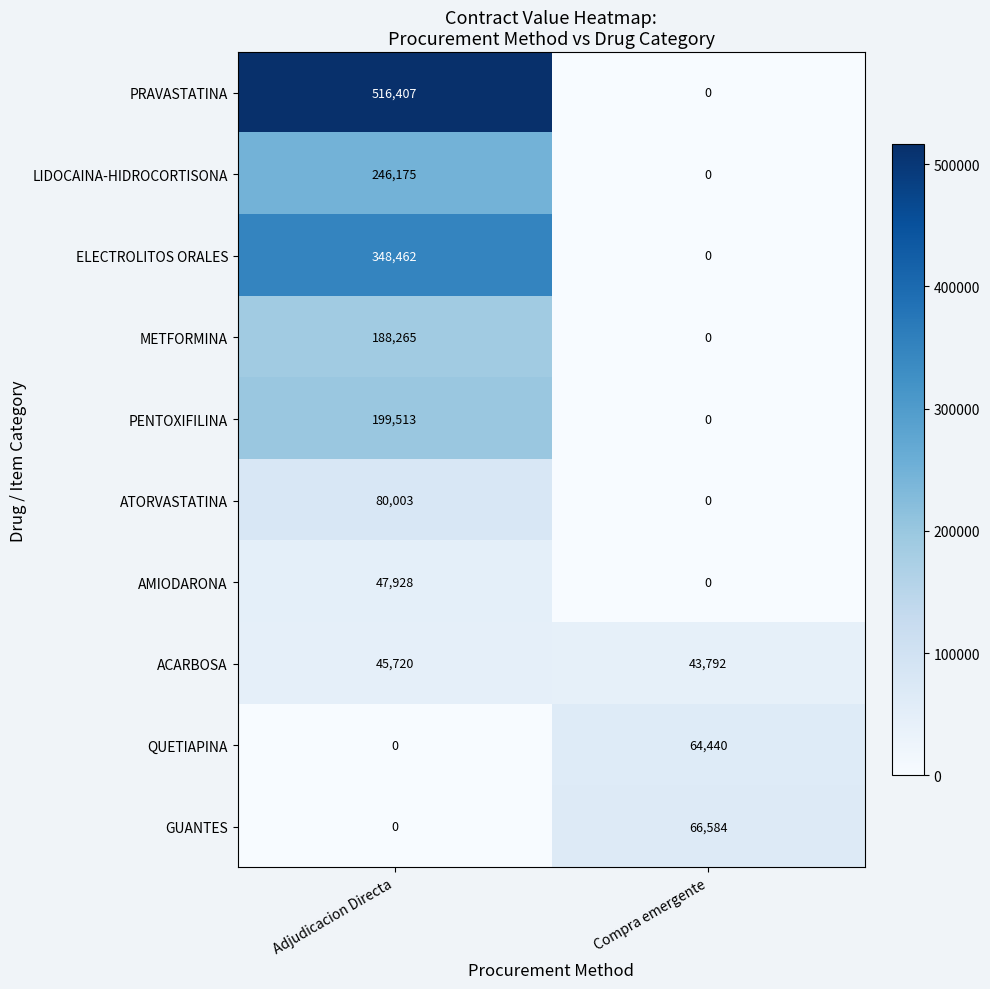

Reading left to right, what are all the values shown in this chart?

PRAVASTATINA: 516407	0
LIDOCAINA-HIDROCORTISONA: 246175	0
ELECTROLITOS ORALES: 348462	0
METFORMINA: 188265	0
PENTOXIFILINA: 199513	0
ATORVASTATINA: 80003	0
AMIODARONA: 47928	0
ACARBOSA: 45720	43792
QUETIAPINA: 0	64440
GUANTES: 0	66584